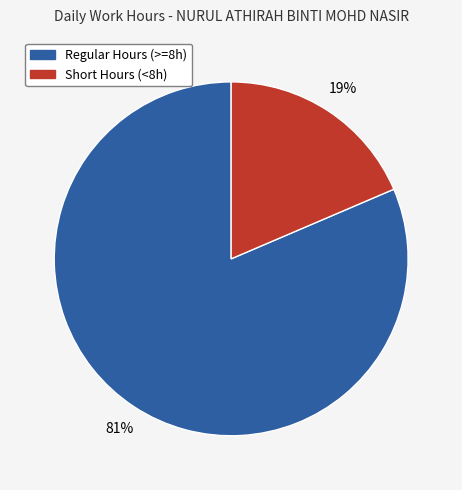

Is there a majority slice in this chart?

Yes